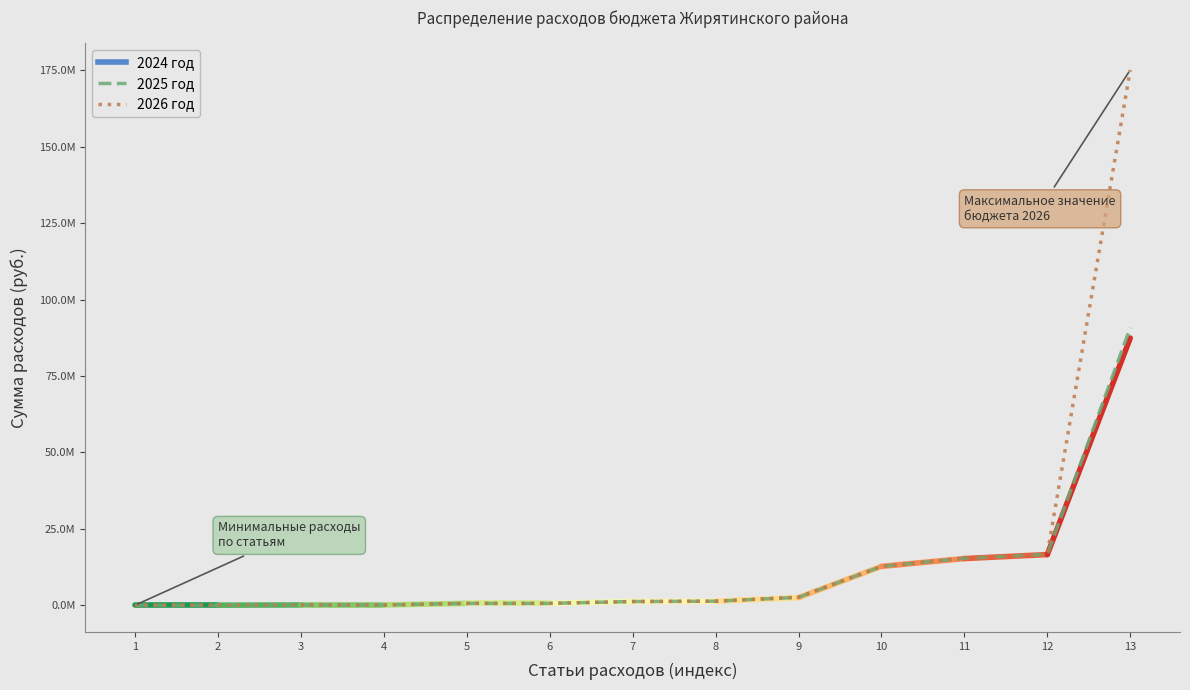

True or false: 2025 год and 2026 год cross at least once.

False